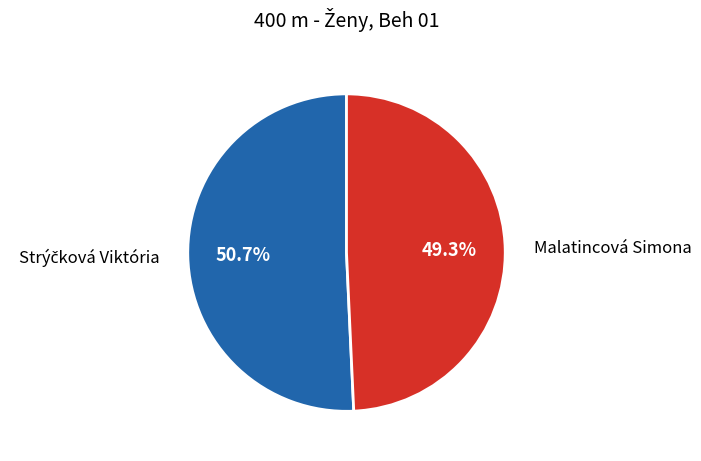

How many slices are in this pie chart?

2